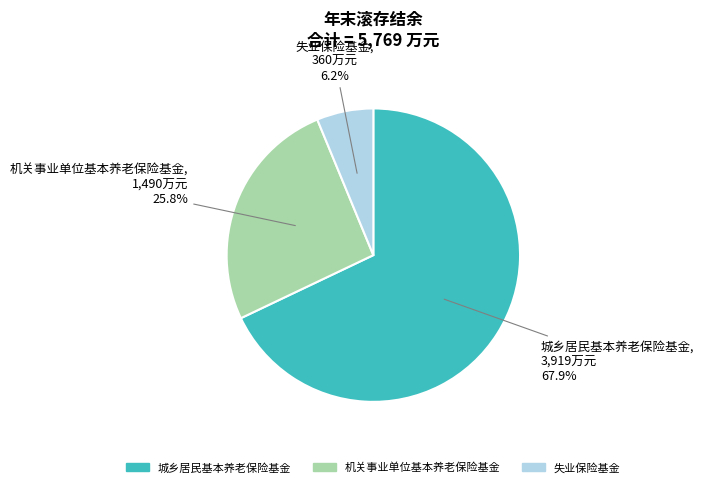

To the nearest percent, what is the difference between the largest and smallest slice percentages?

62%